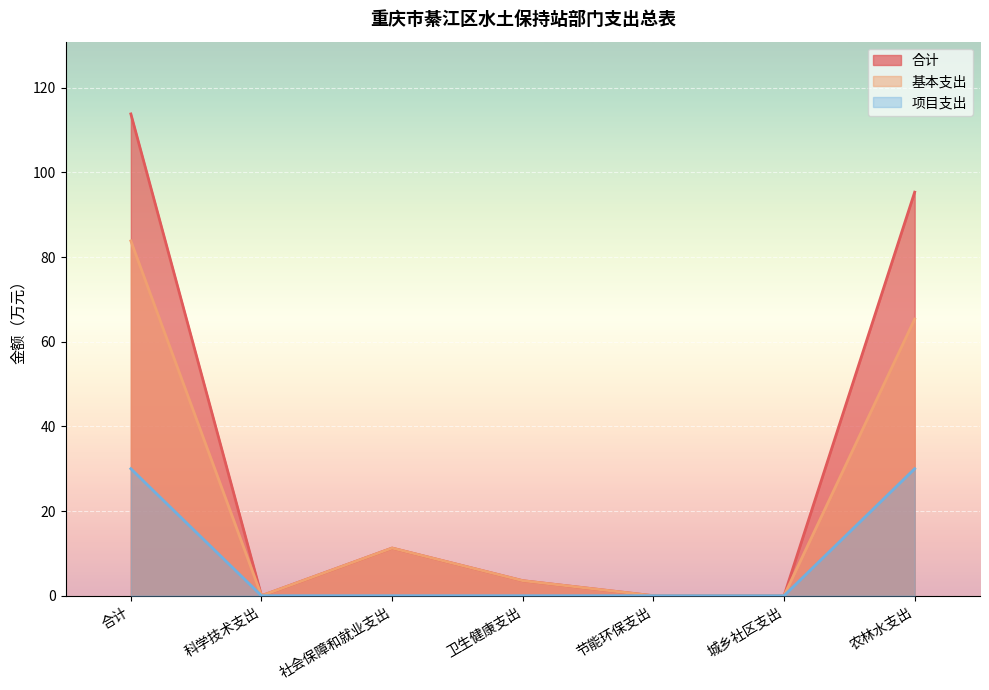

What is the label of the 7th point from the left?

农林水支出